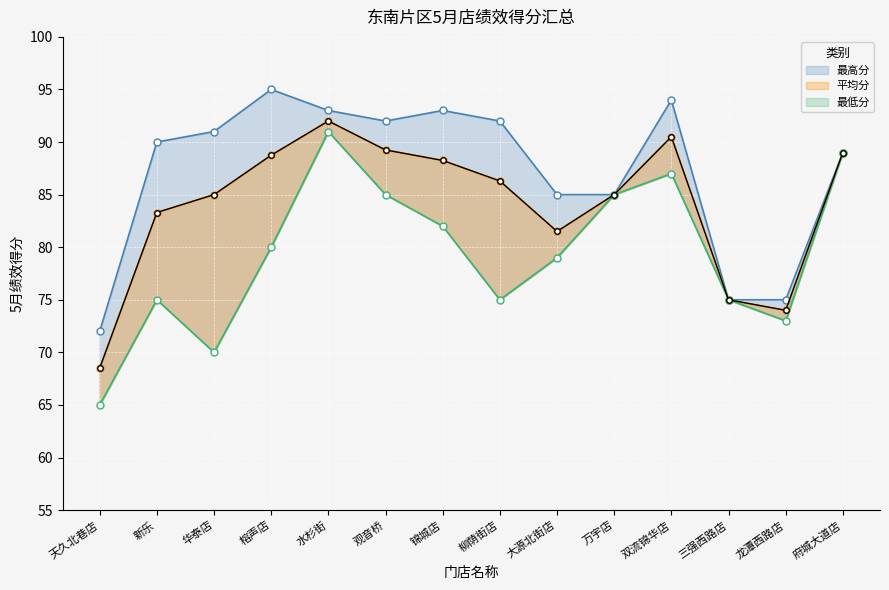

What is the minimum value for 最高分?

72.0